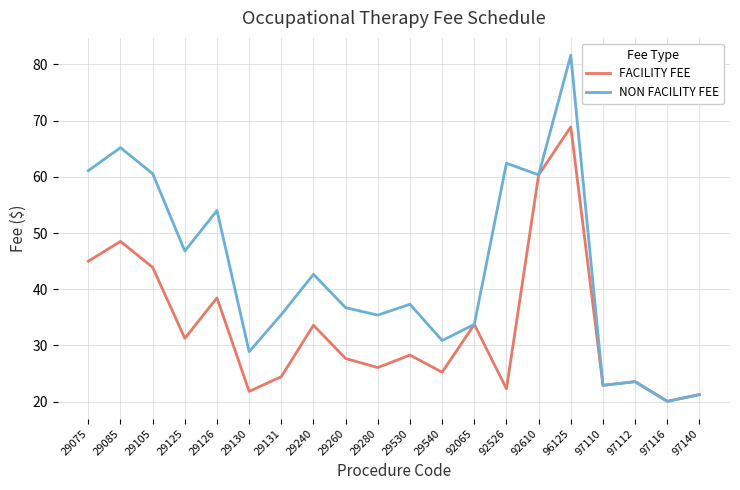

Which series has the largest range (max minus min)?

NON FACILITY FEE